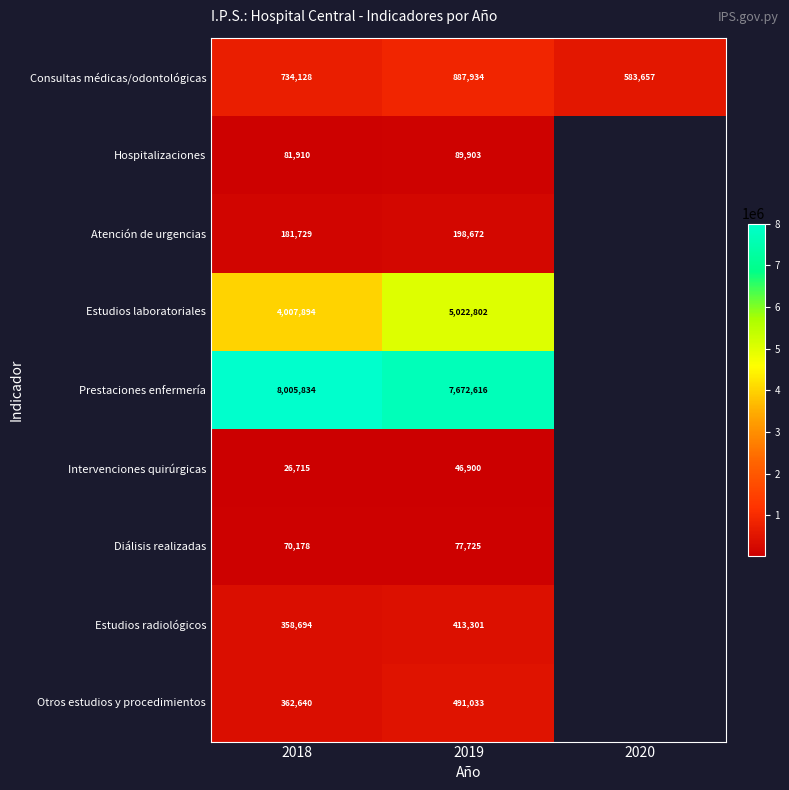

At 2019, list the series in order from largest to smallest.

Prestaciones enfermería, Estudios laboratoriales, Consultas médicas/odontológicas, Otros estudios y procedimientos, Estudios radiológicos, Atención de urgencias, Hospitalizaciones, Diálisis realizadas, Intervenciones quirúrgicas